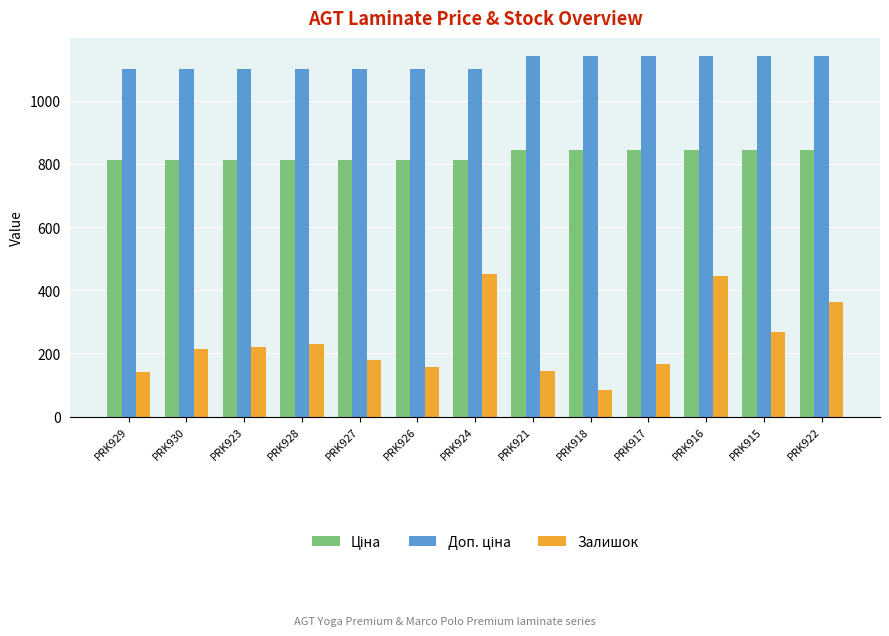

What is the label of the 4th bar from the left?

PRK928